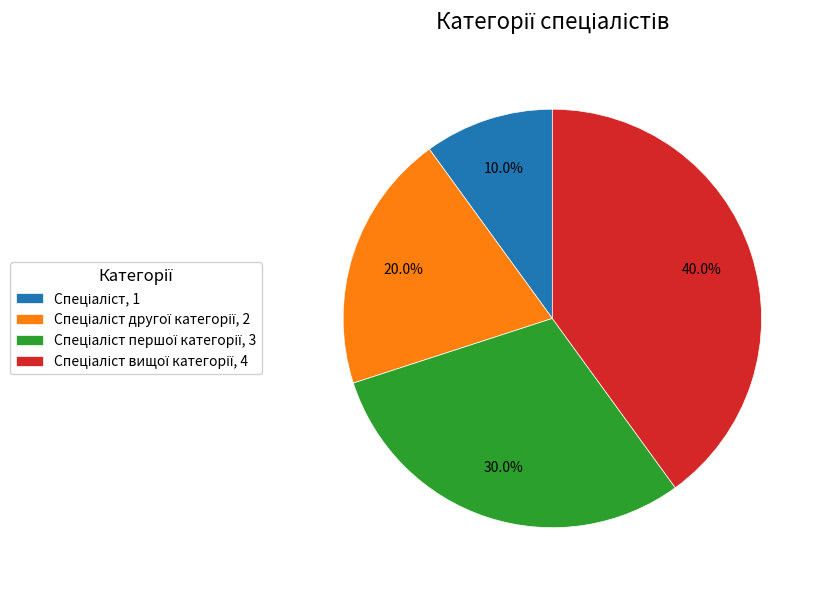

Does any single category account for the majority?

No